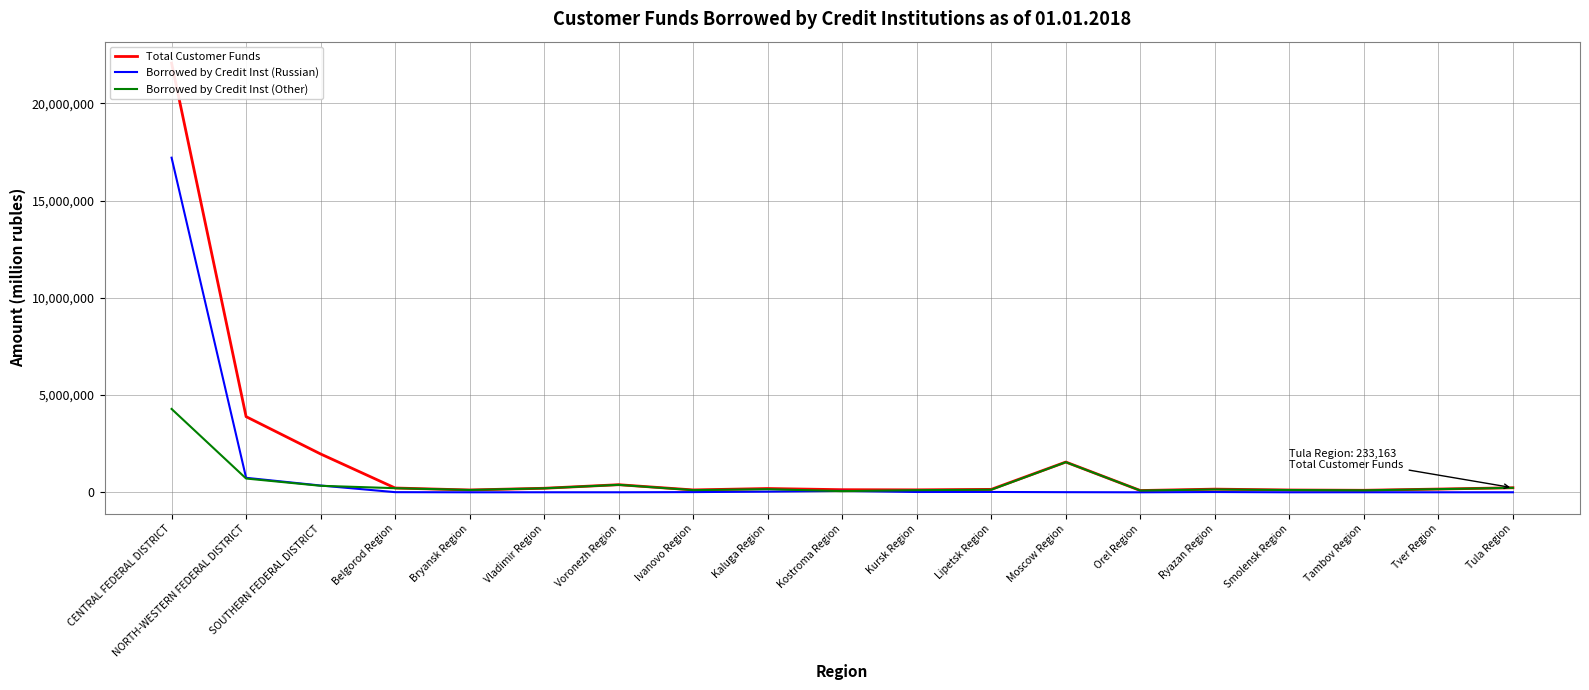

List the series in order of their overall mean, lowest first.

Borrowed by Credit Inst (Other), Borrowed by Credit Inst (Russian), Total Customer Funds